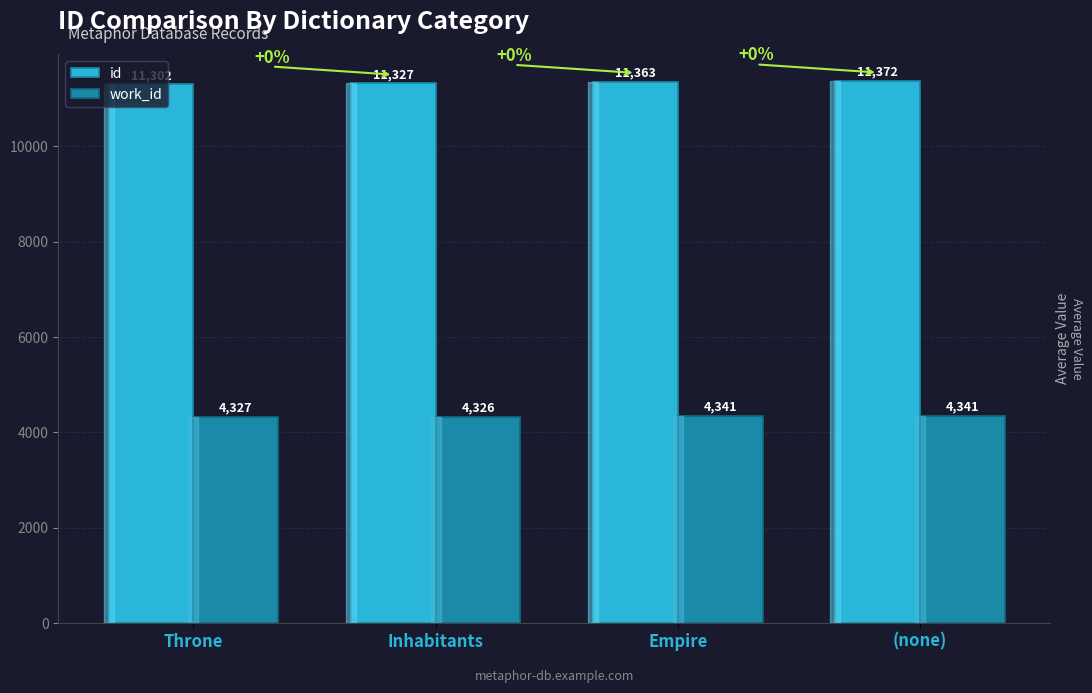

Which series has the widest spread of values?

id